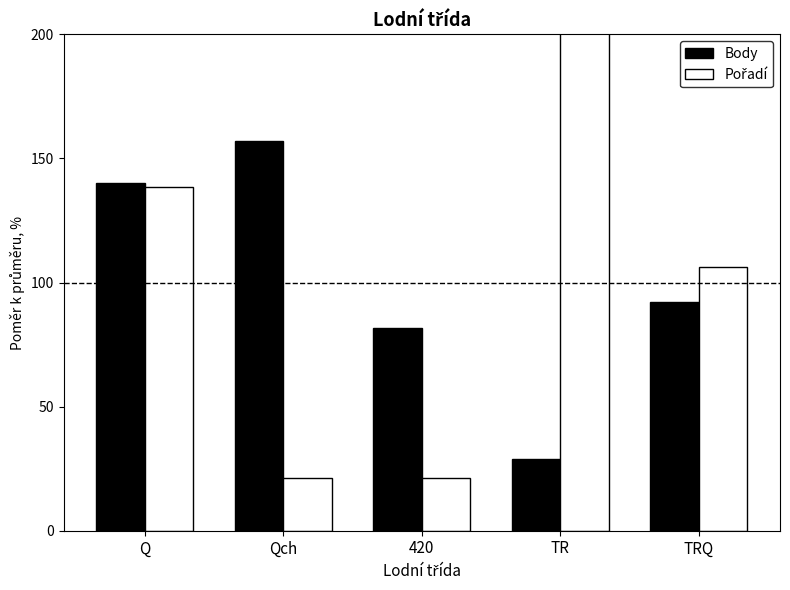

What are all the series names shown in the legend?

Body, Pořadí